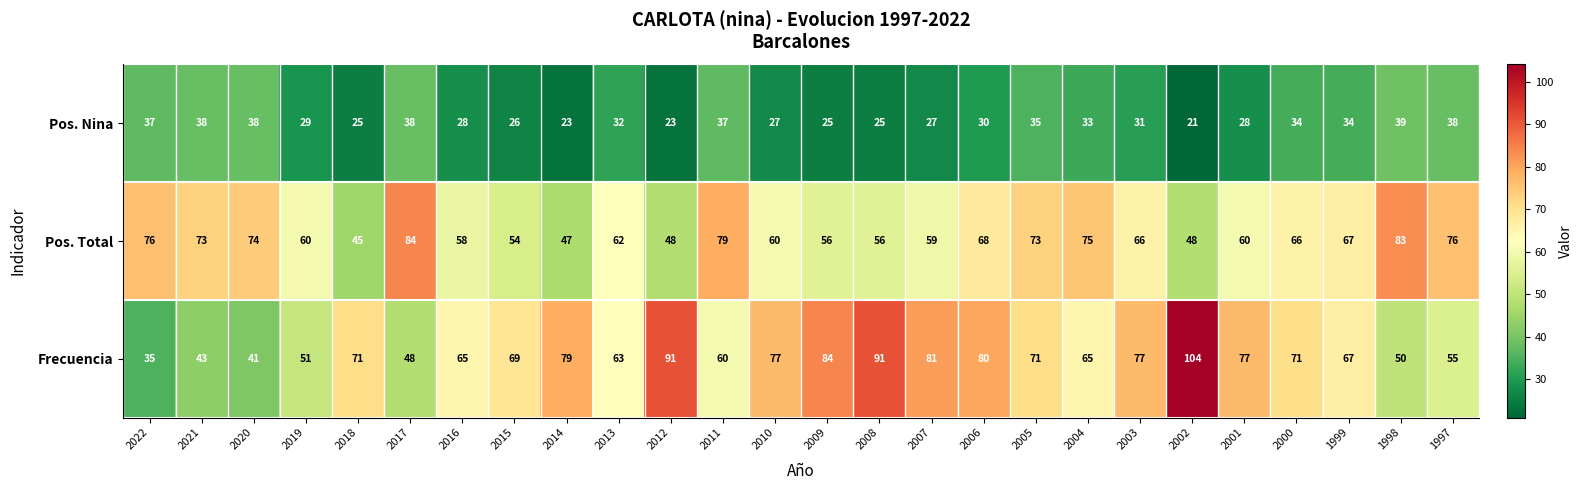

Is it true that Pos. Nina equals 42 at 2013?

False